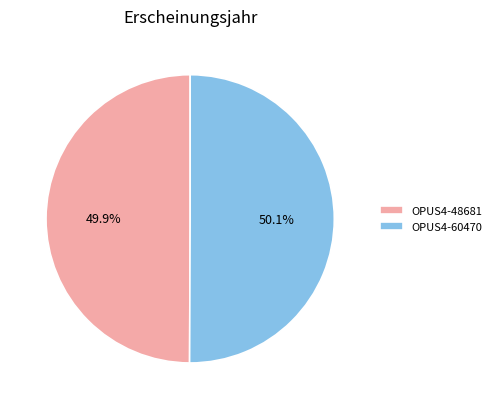

Is there any slice that represents more than half of the pie?

Yes